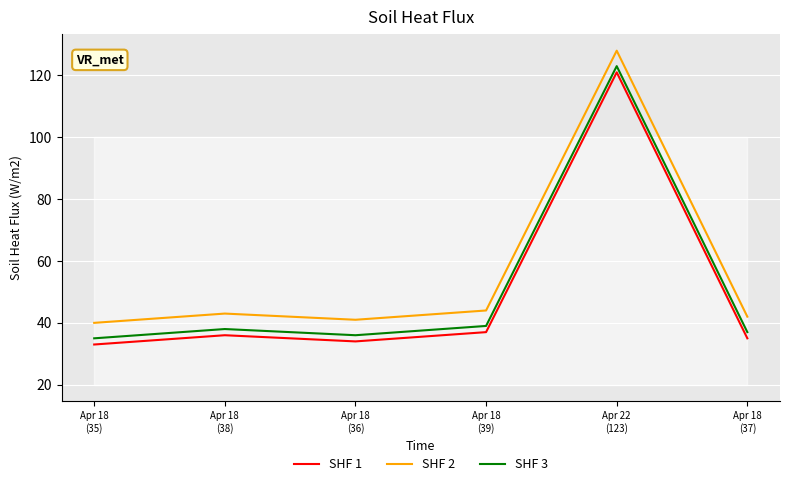

Where does the SHF 1 series first go above 36?

Apr 18
(39)